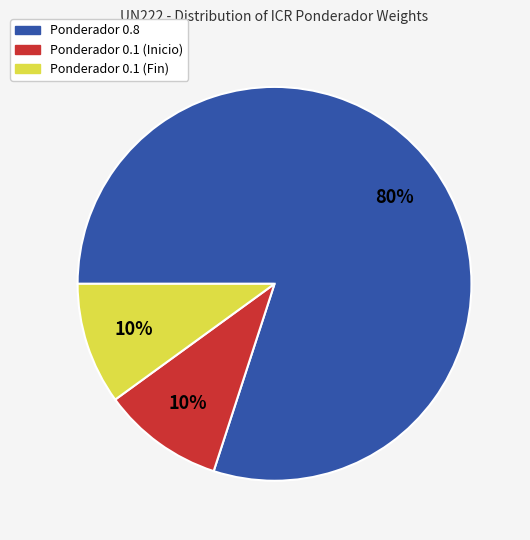

To the nearest percent, what portion does Ponderador 0.1 (Inicio) represent?

10%